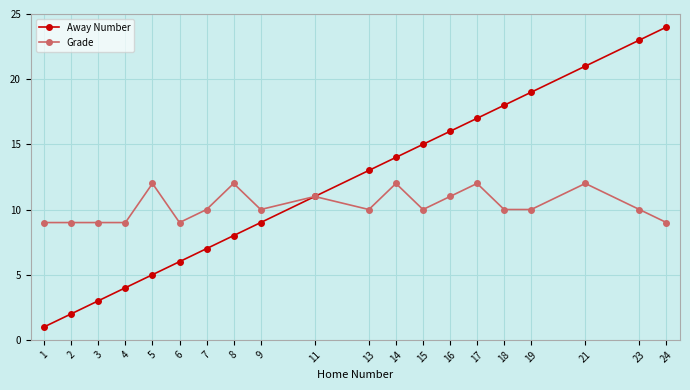

What are all the series names shown in the legend?

Away Number, Grade